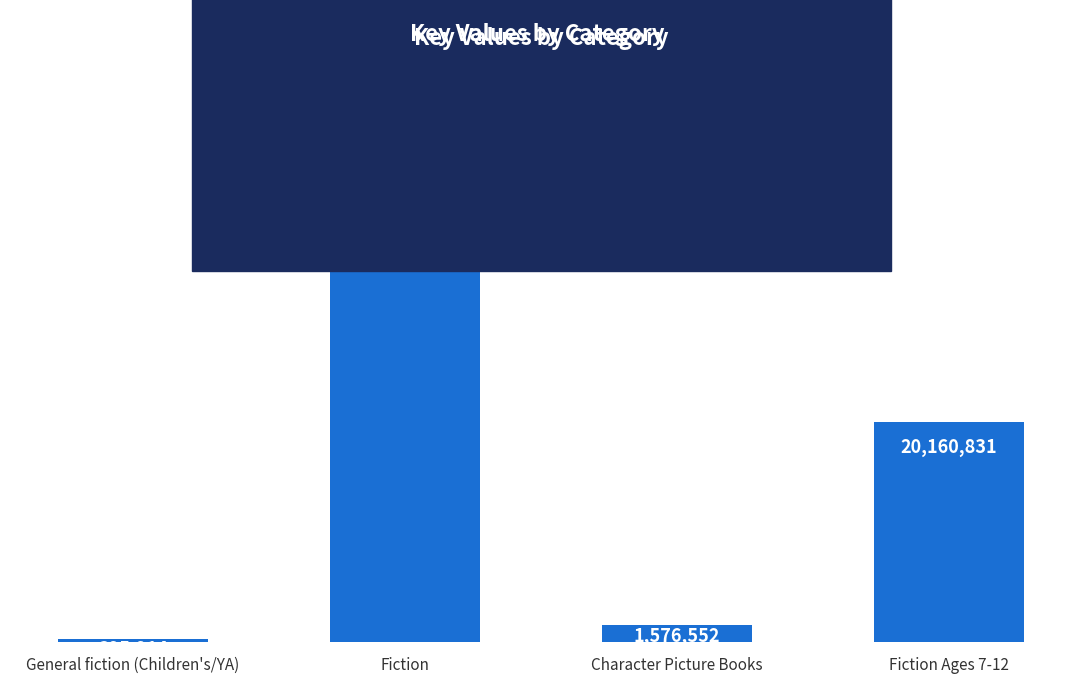

Which label corresponds to the largest value in the chart?

Fiction